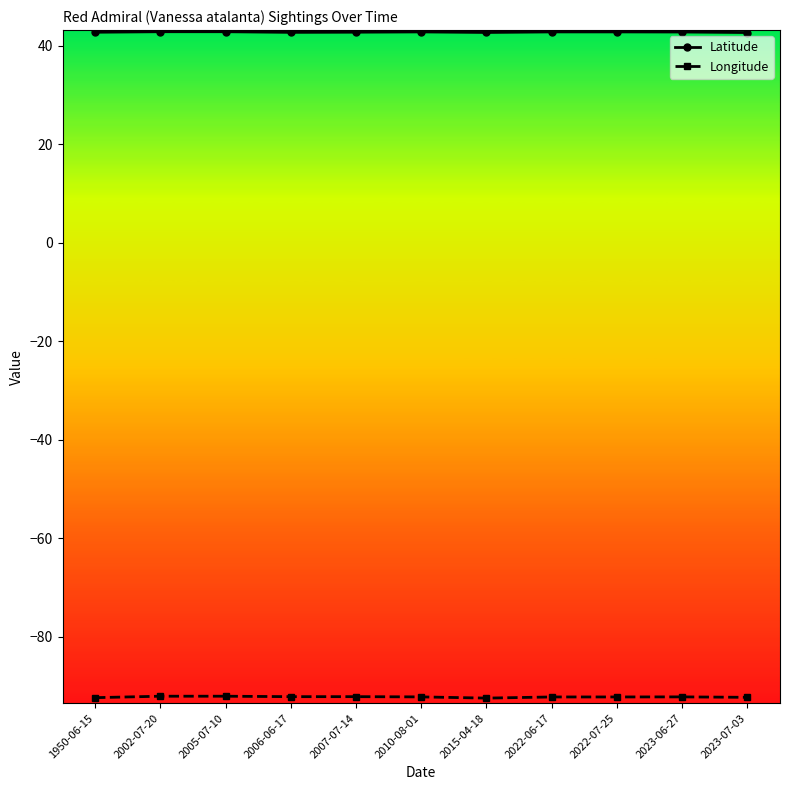

What position from the right is 1950-06-15?

11